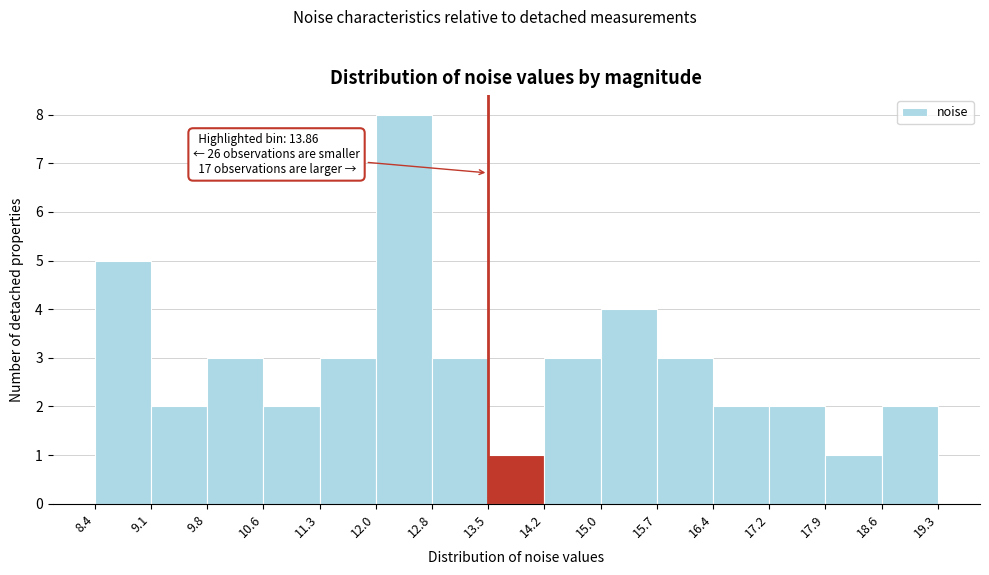

Over which range of the x-axis is the bar tallest?

12.0 to 12.8